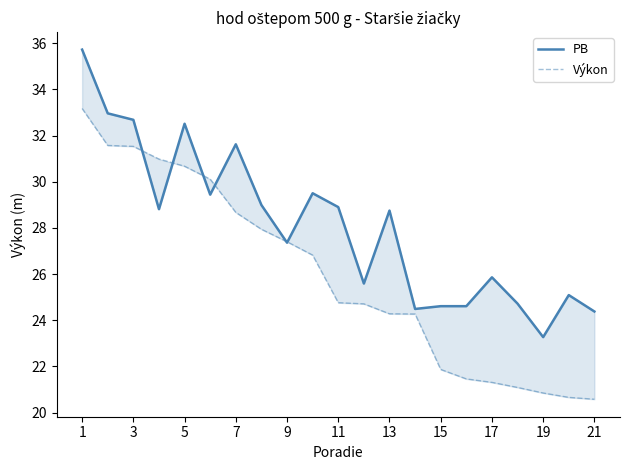

How many distinct data groups are displayed?

2